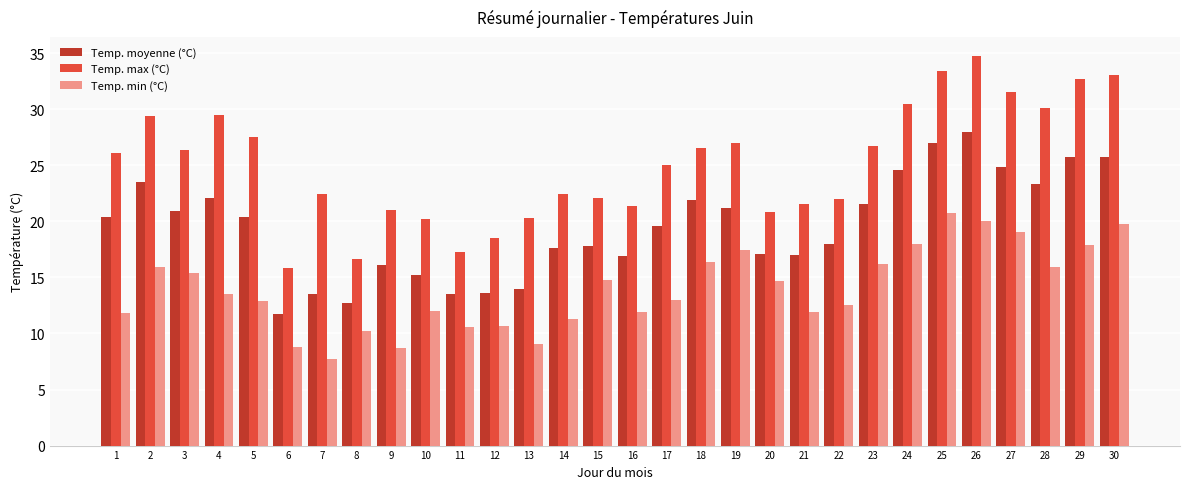

What is the difference between the Temp. max (°C) values at 8 and 24?

13.9